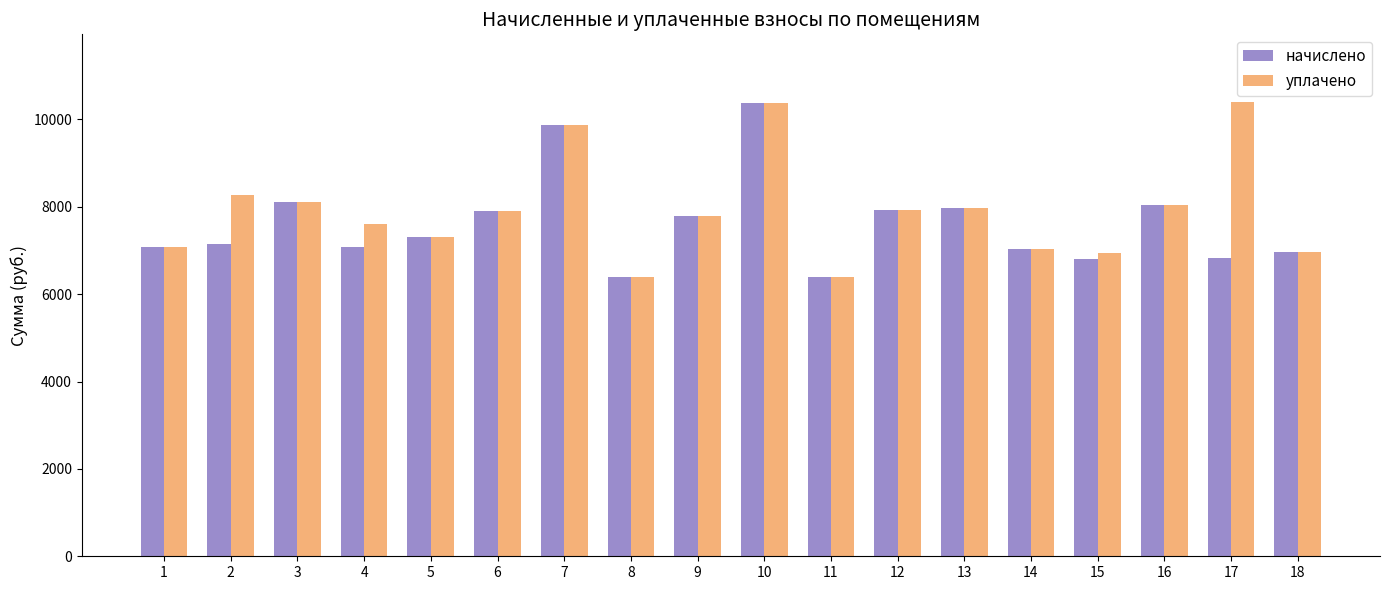

What is the greatest value displayed?

10387.5